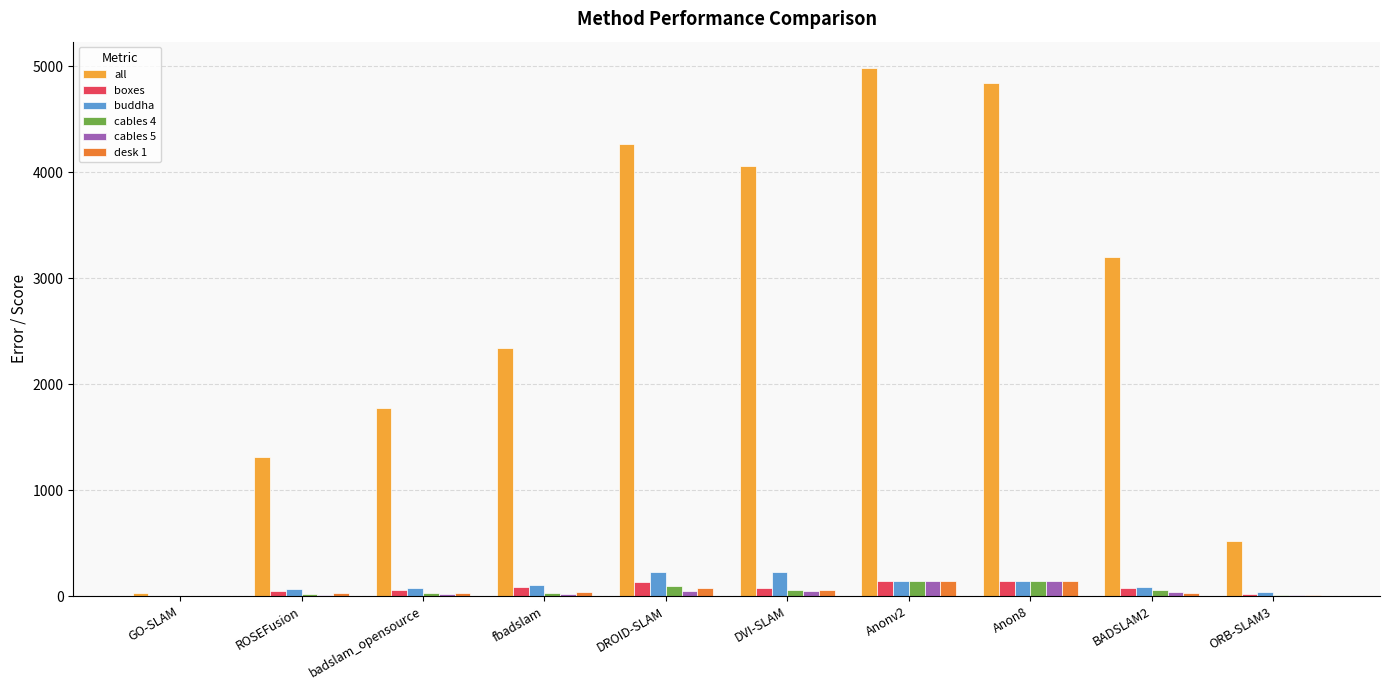

How many values in the cables 5 series exceed 38?

5